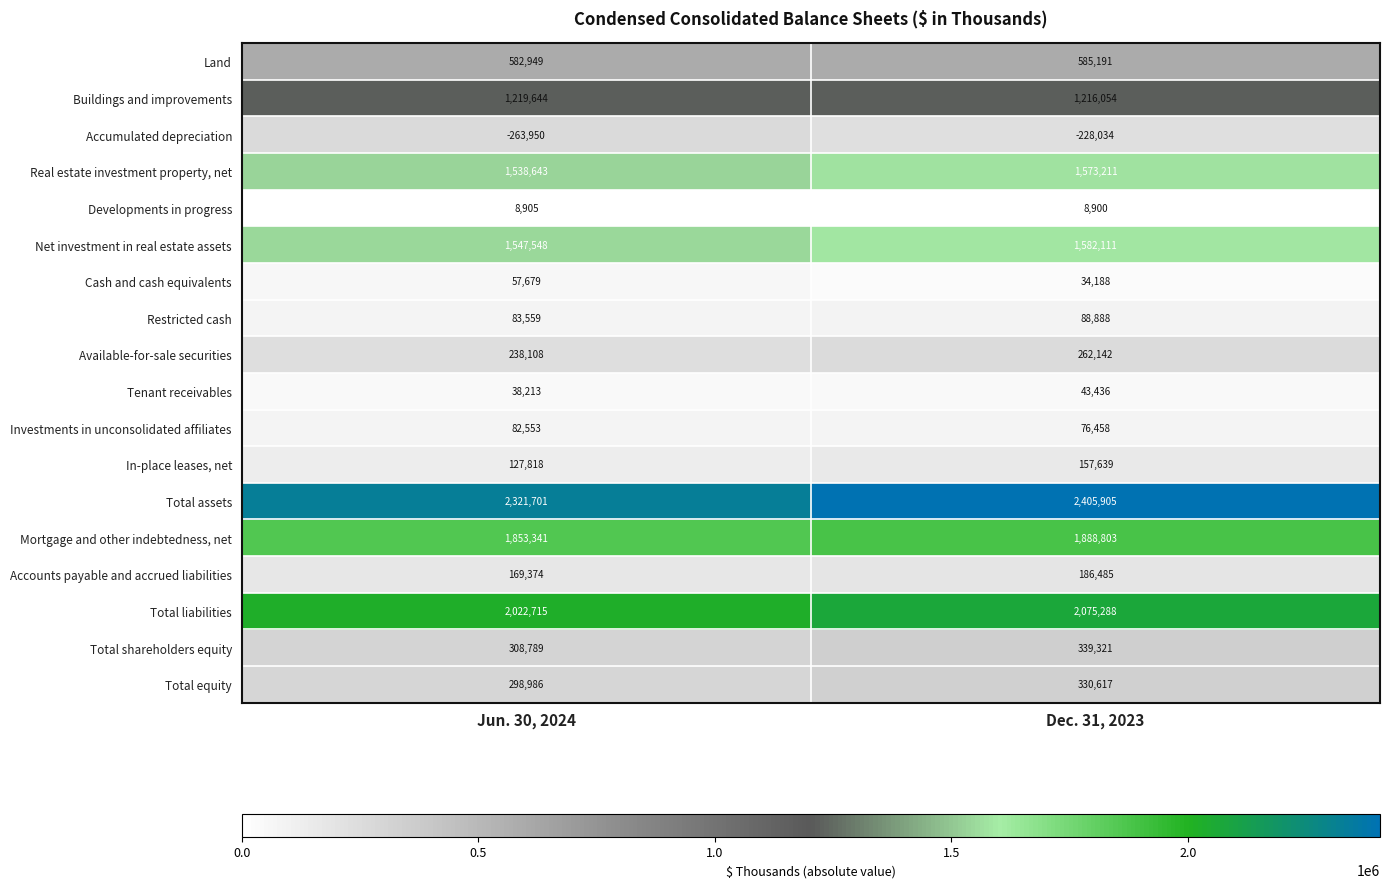

Which series has the widest spread of values?

Total assets